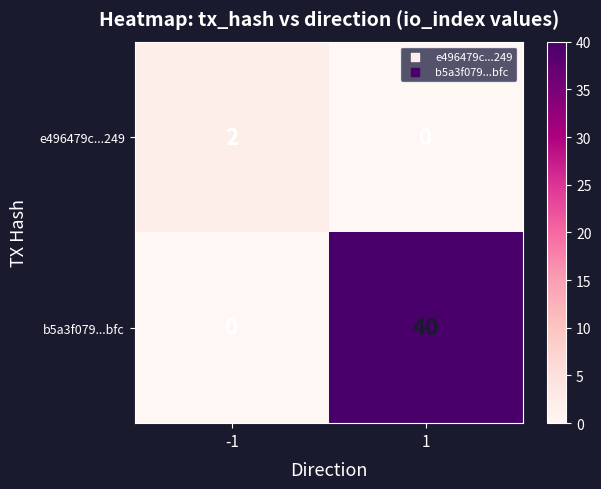

At 1, list the series in order from largest to smallest.

b5a3f079...bfc, e496479c...249